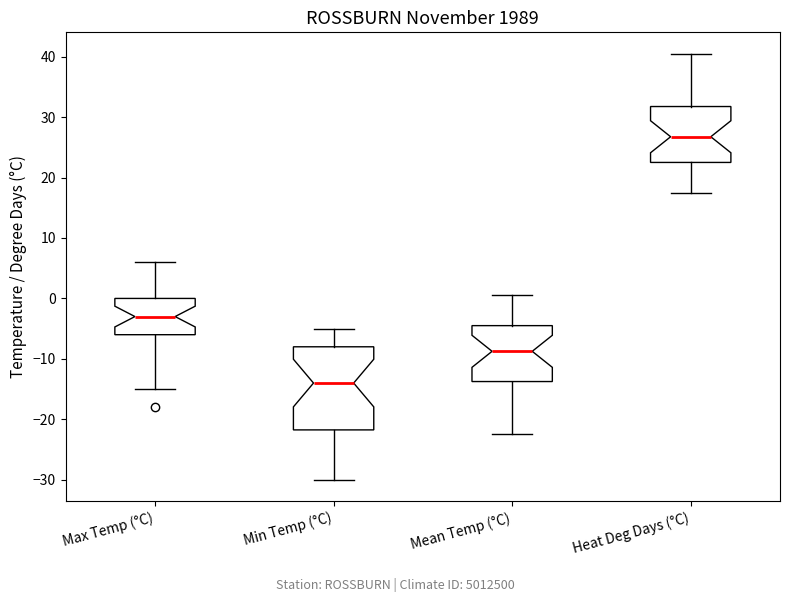

Which box has the highest median line?

Heat Deg Days (°C)